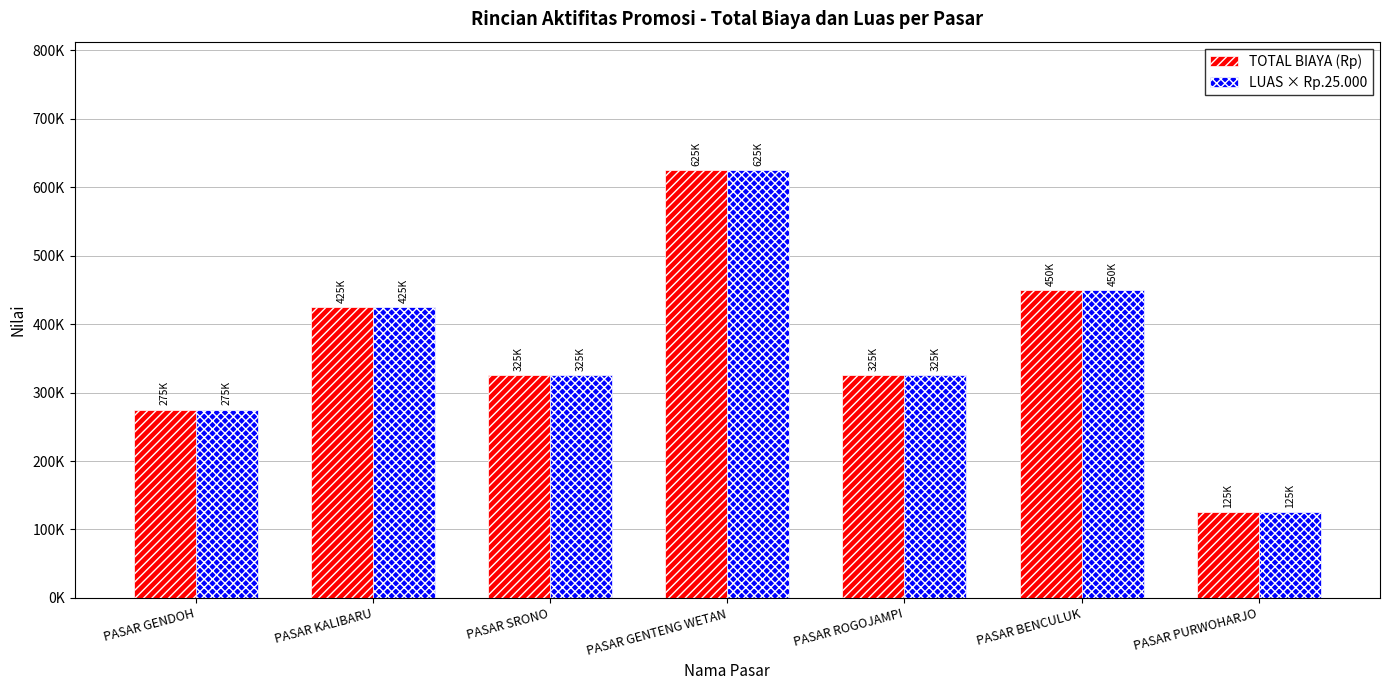

What is the average value of the TOTAL BIAYA (Rp) series?

364286